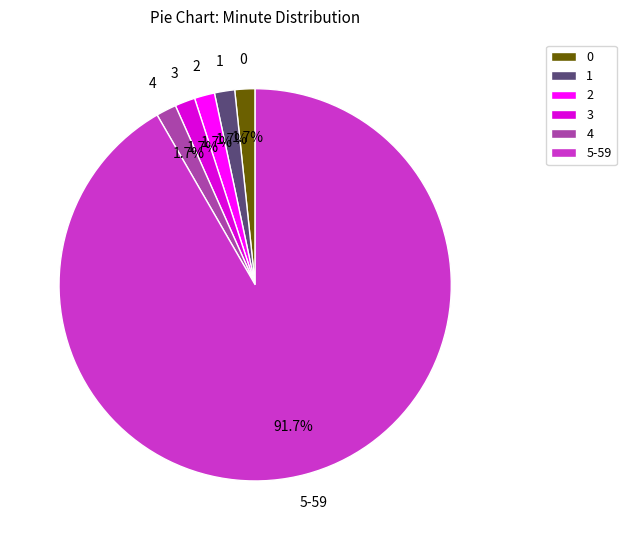

Is the sum of 5-59 and 4 greater than half?

Yes